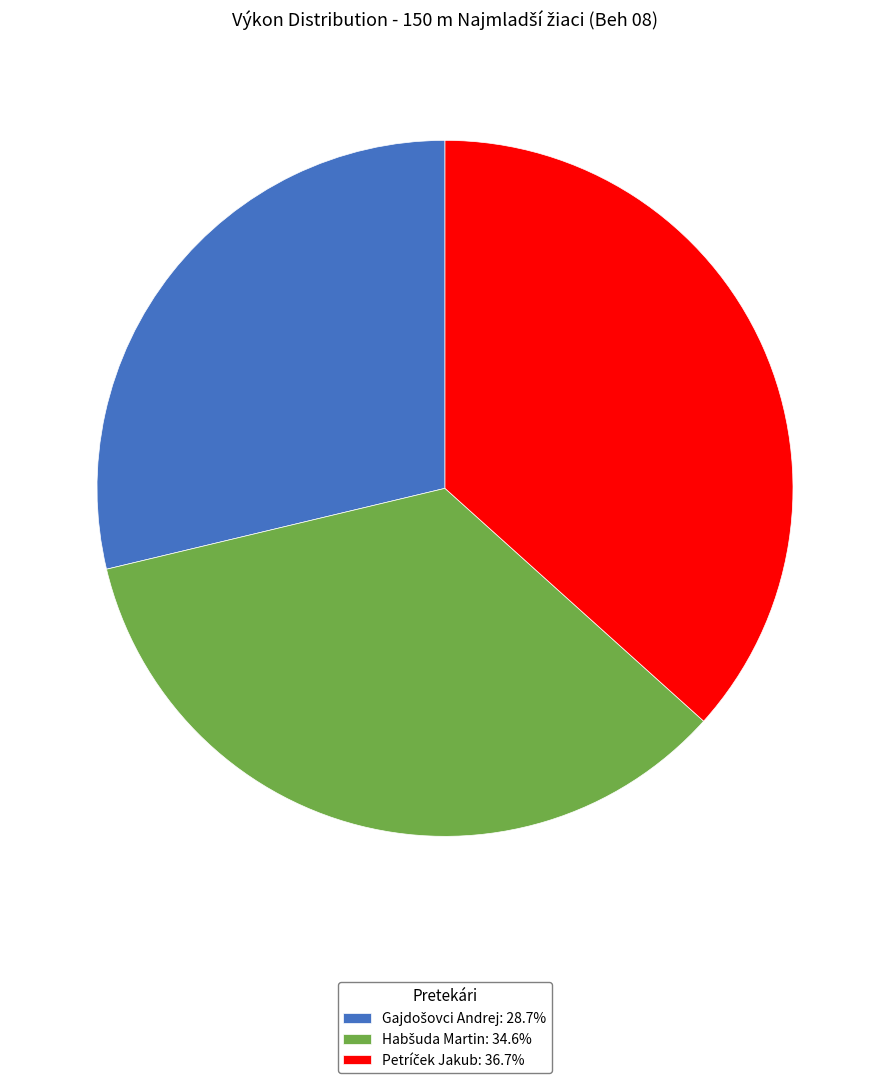

Does any single category account for the majority?

No